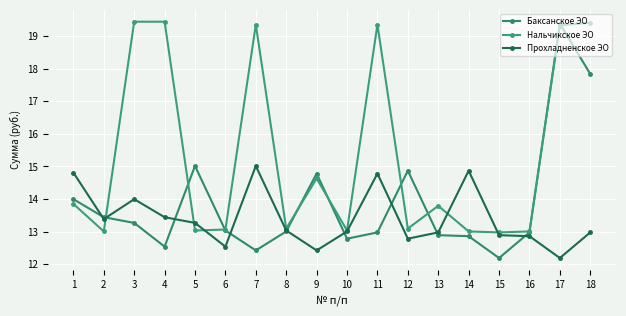

How many distinct data groups are displayed?

3